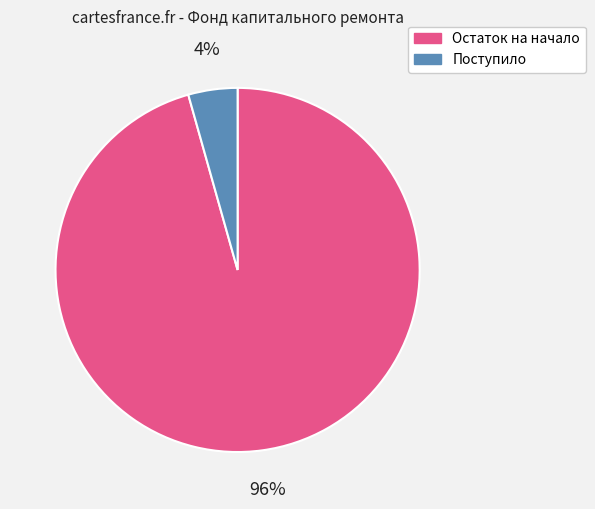

Which slice represents more than half of the pie?

Остаток на начало